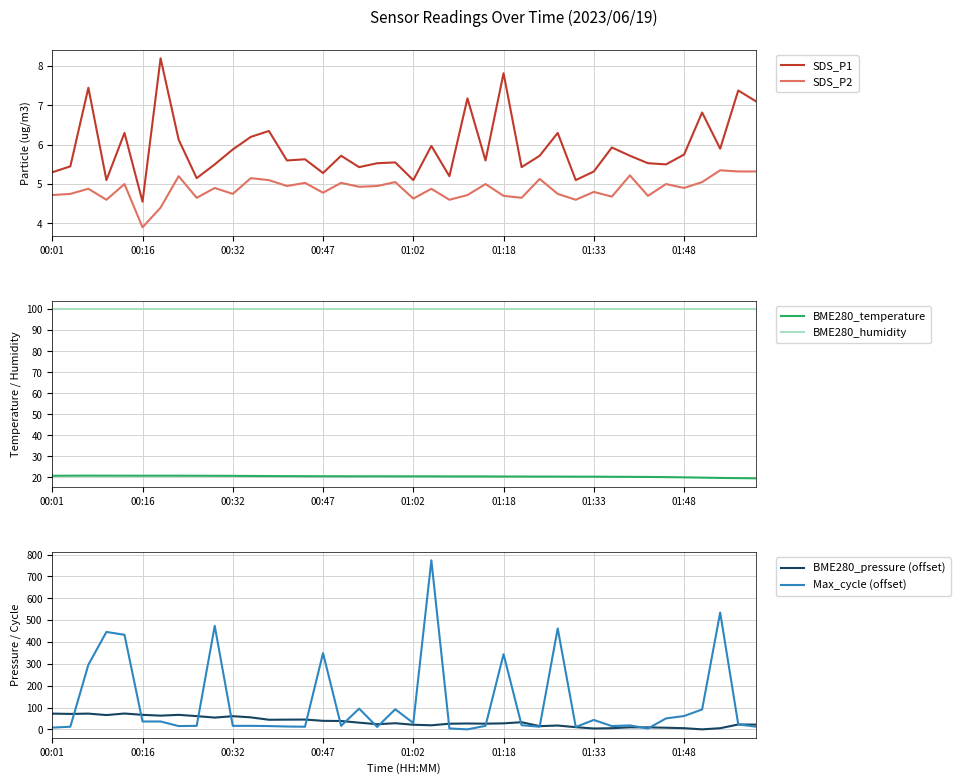

At which category is the sum across all series the highest?

21